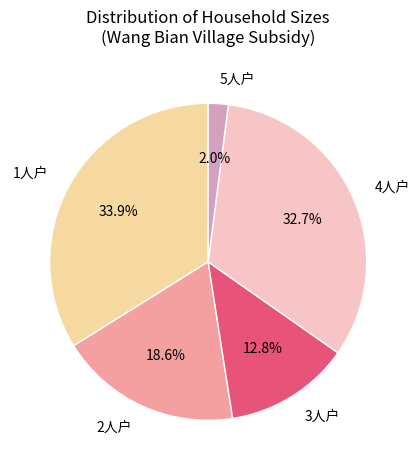

Is there any slice that represents more than half of the pie?

No